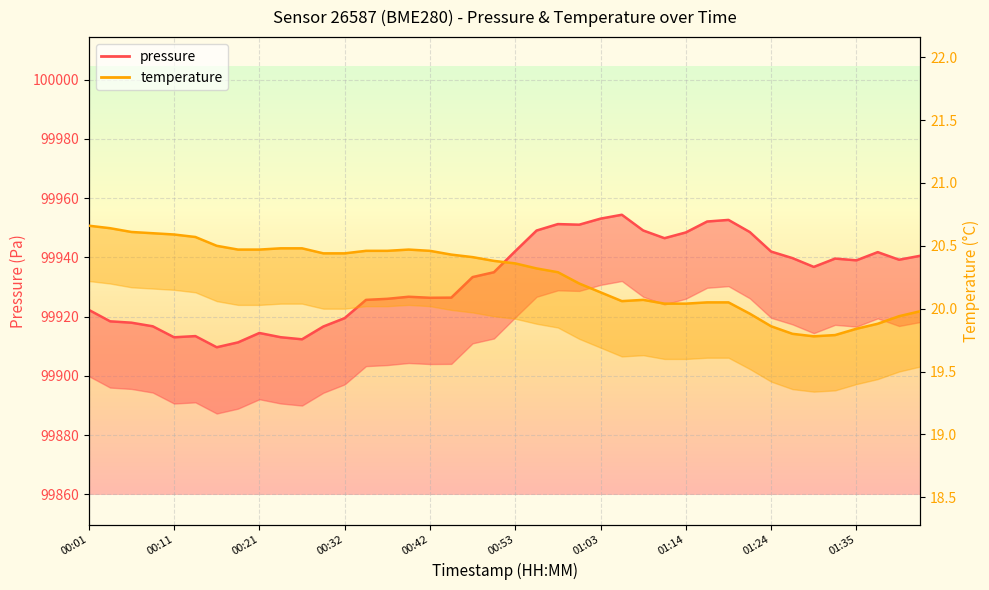

At which category is the sum across all series the highest?

25